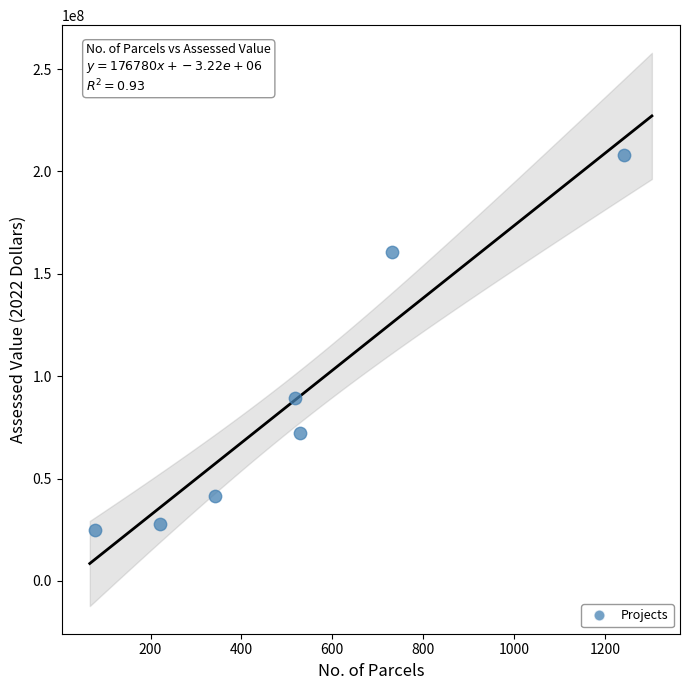

What Y value in the scatter plot is closest to 116548490?

89213037